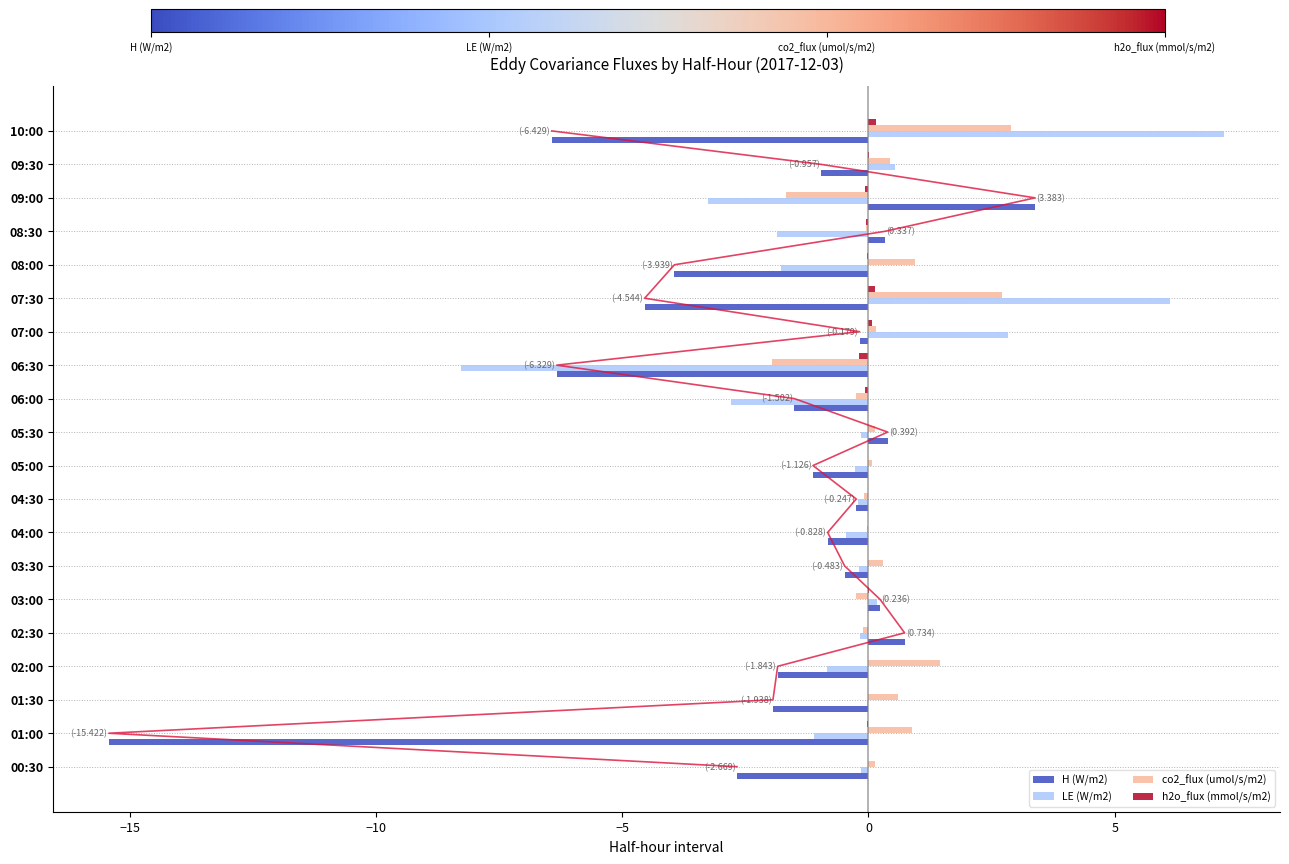

The co2_flux (umol/s/m2) series shows -1.7 at 09:00. True or false?

True